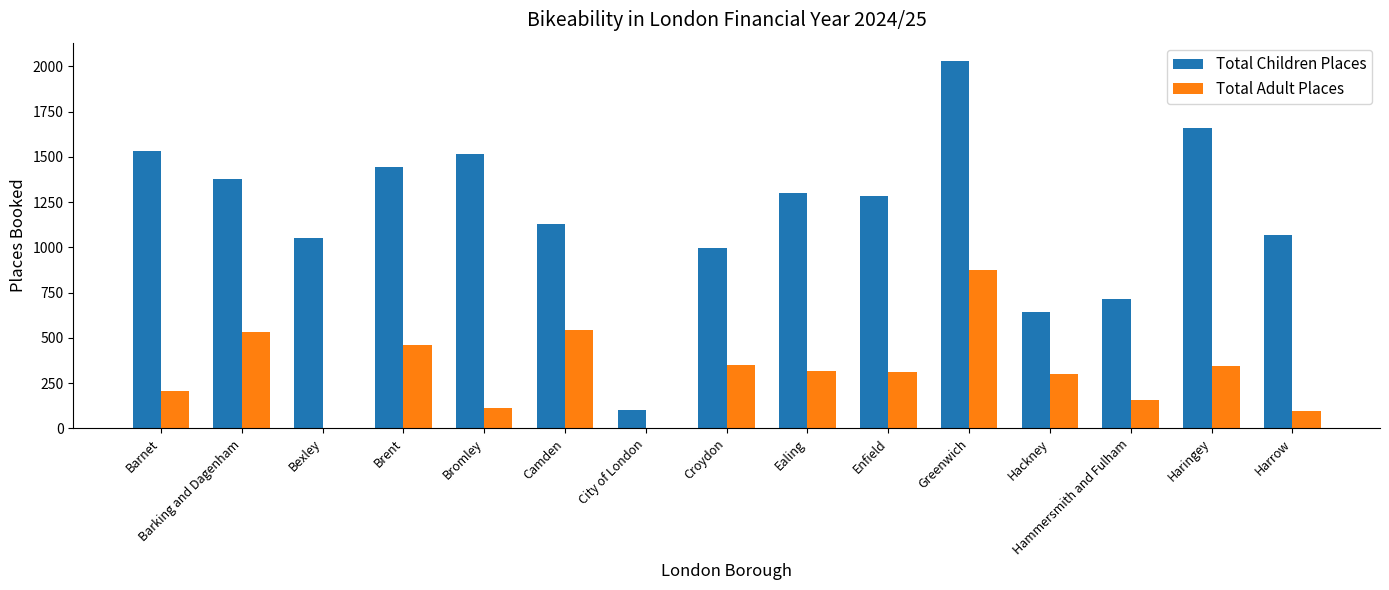

At which category is the sum across all series the highest?

Greenwich